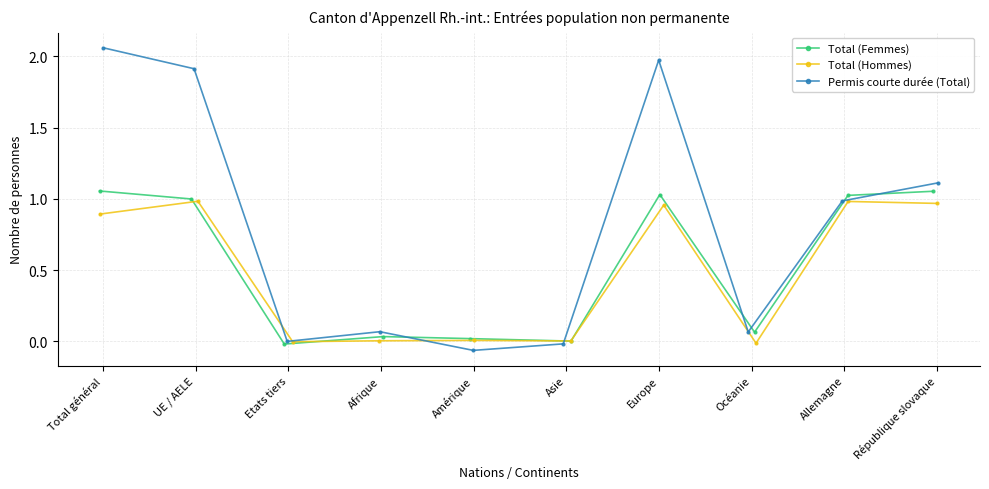

What is the total value across all series at Total général?

4.0